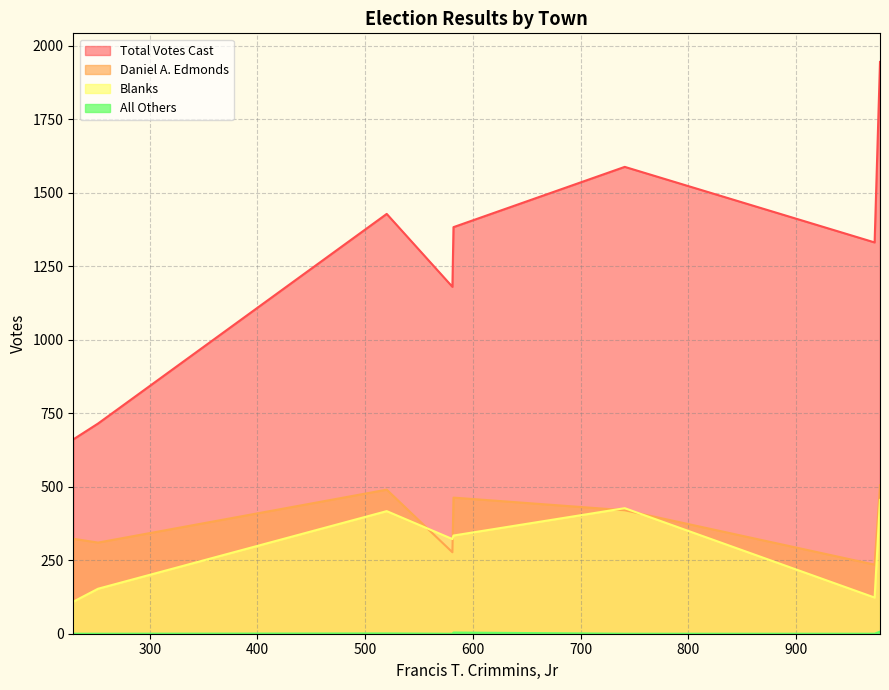

List the series in order of their peak value, highest first.

Total Votes Cast, Daniel A. Edmonds, Blanks, All Others